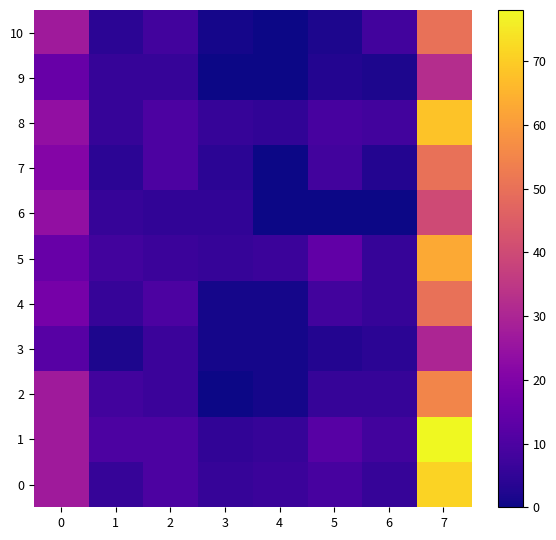

At how many categories does at least one series exceed 52?

1